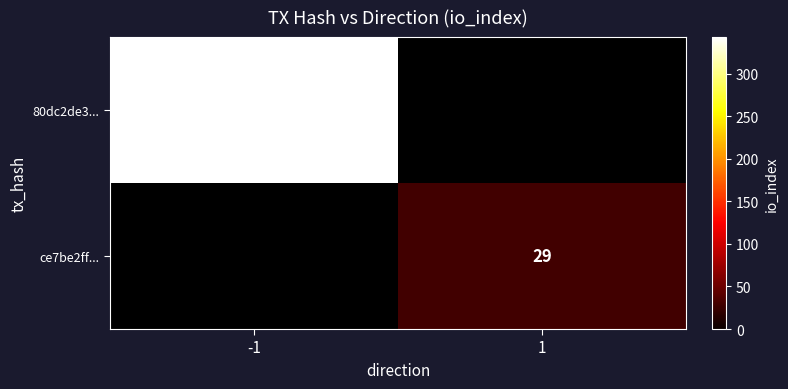

What is the spread (max minus min) of values at -1?

343